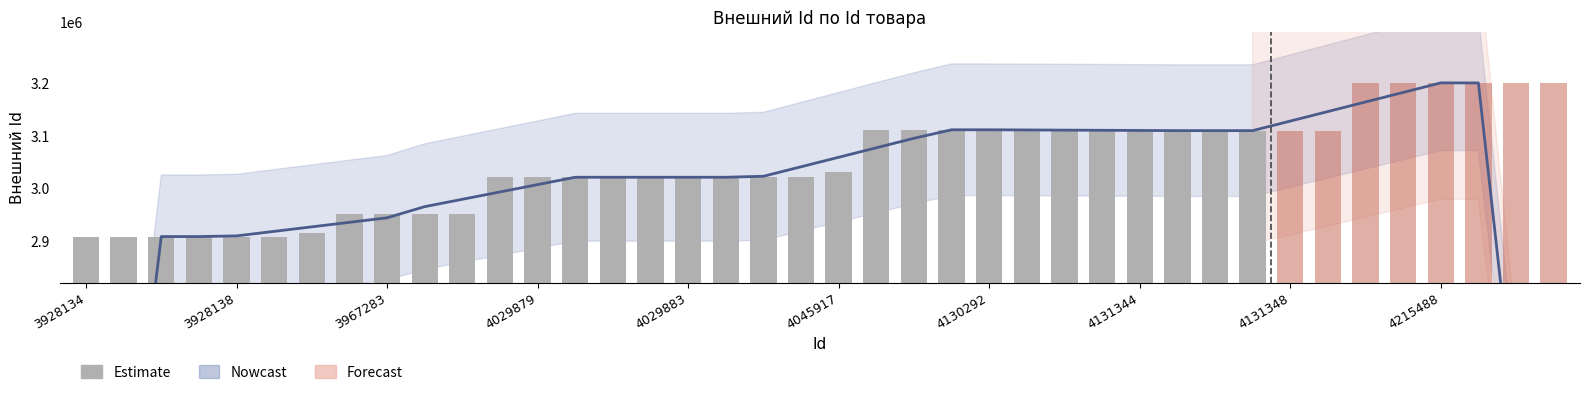

True or false: the data shows 4868039 at 3928138.

False